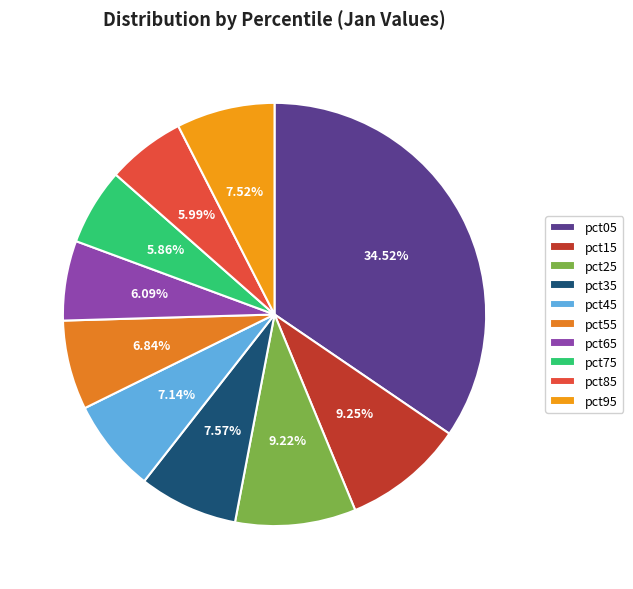

What is the total percentage of pct95 and pct75?

13.4%